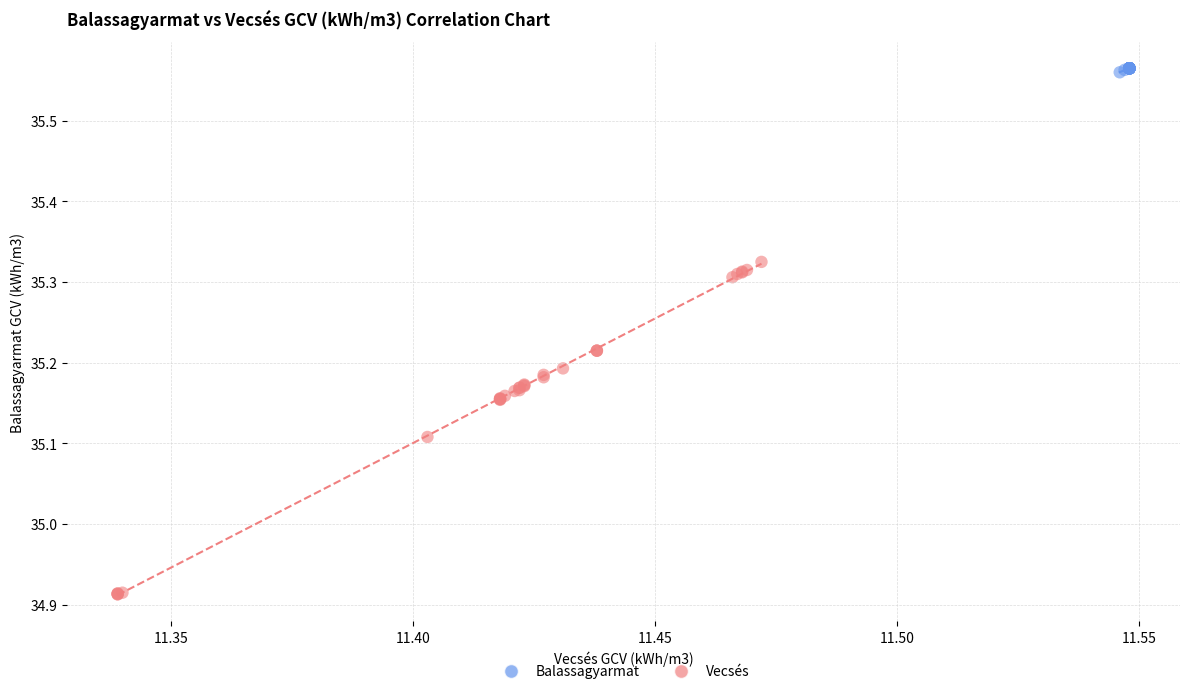

What are all the series names shown in the legend?

Balassagyarmat, Vecsés